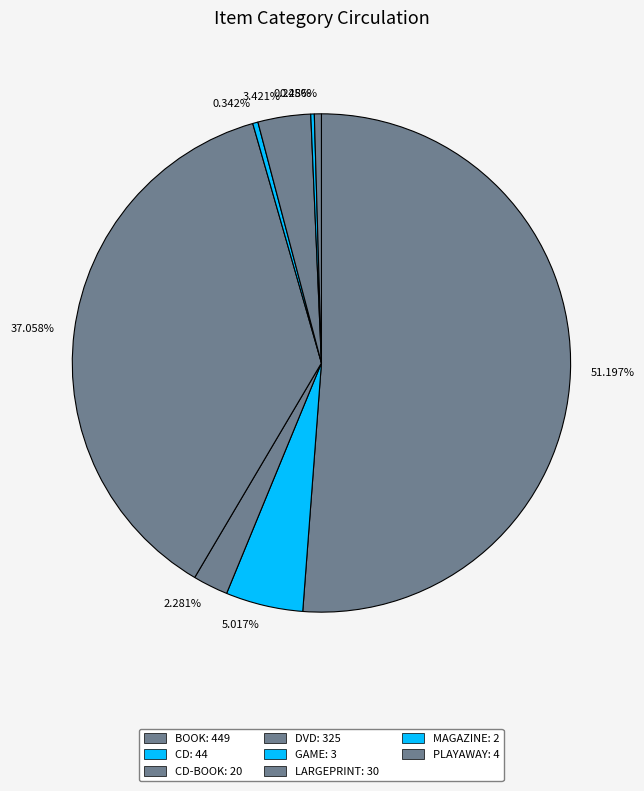

Which category has the biggest portion of the pie?

51.197%